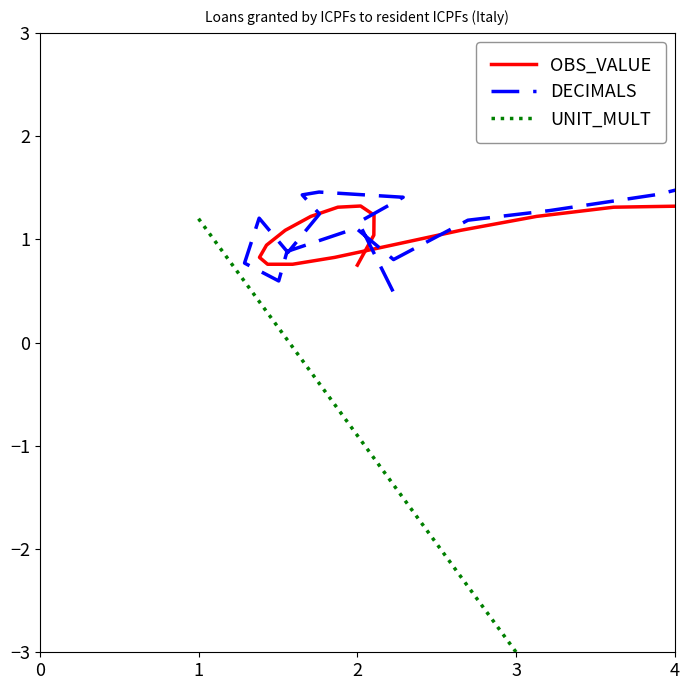

List the series in order of their peak value, lowest first.

UNIT_MULT, OBS_VALUE, DECIMALS